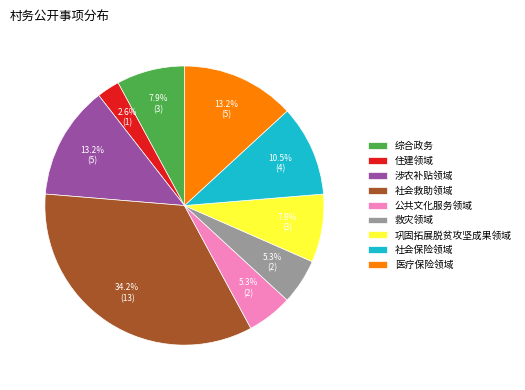

True or false: 巩固拓展脱贫攻坚成果领域 accounts for 8% of the total.

True